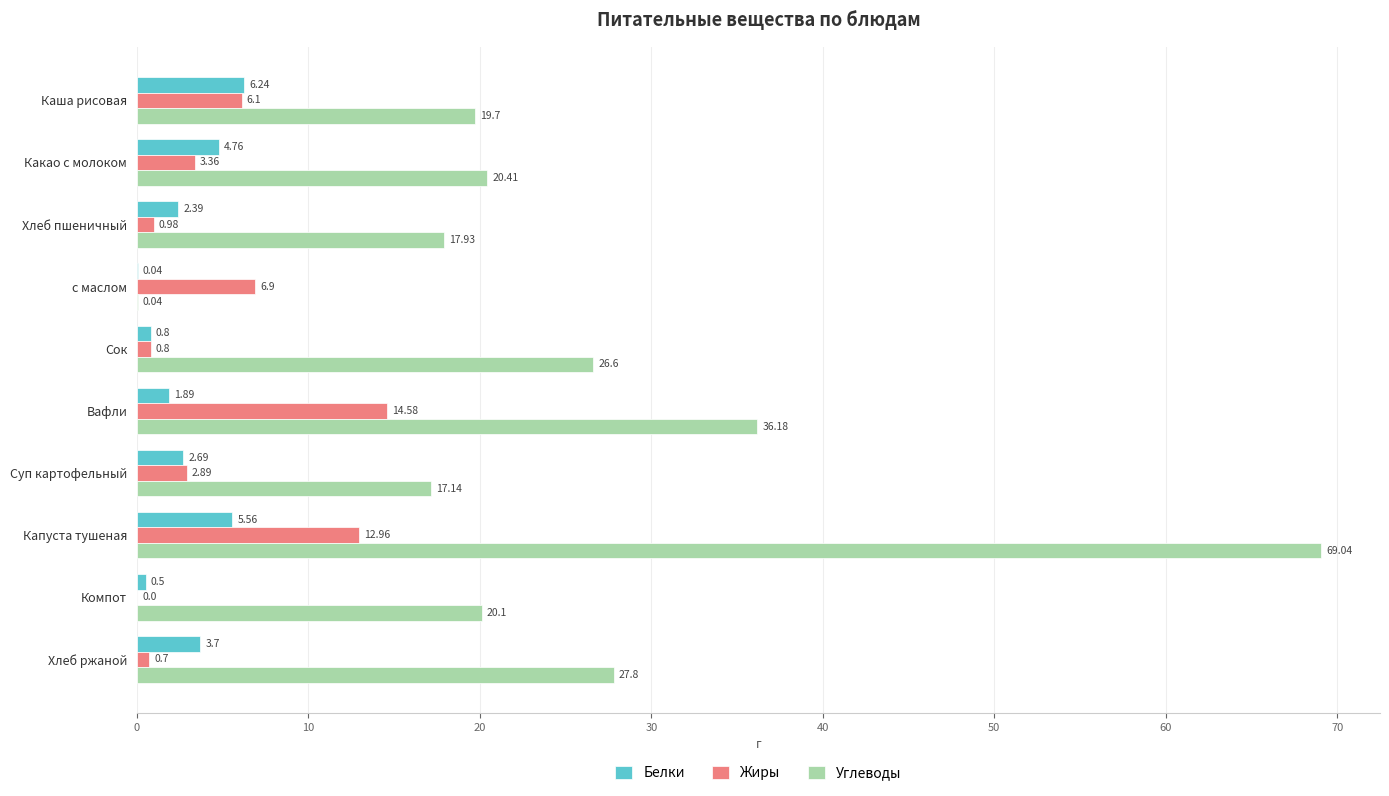

Which category has the highest value across all series?

Капуста тушеная